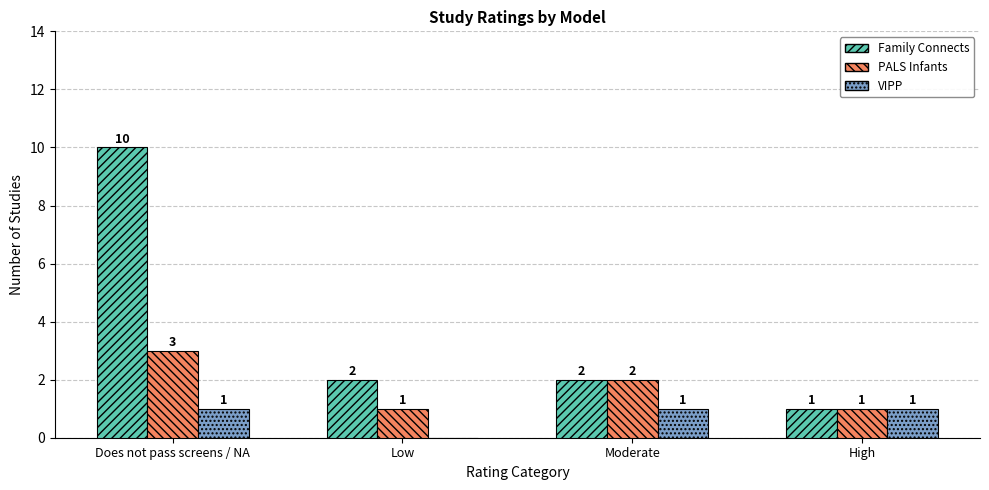

Which label corresponds to the largest value in the chart?

Does not pass screens / NA